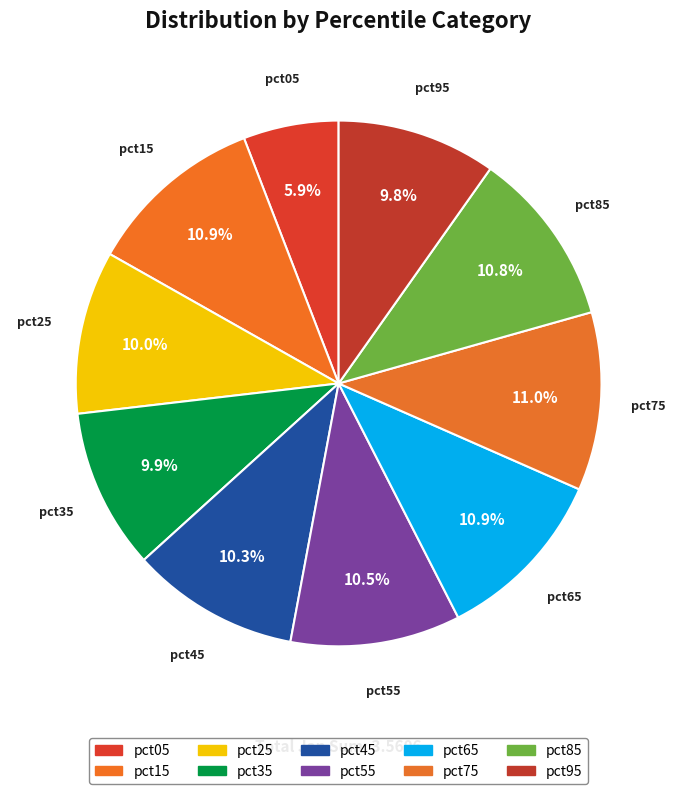

To the nearest percent, what is the difference between the largest and smallest slice percentages?

5%